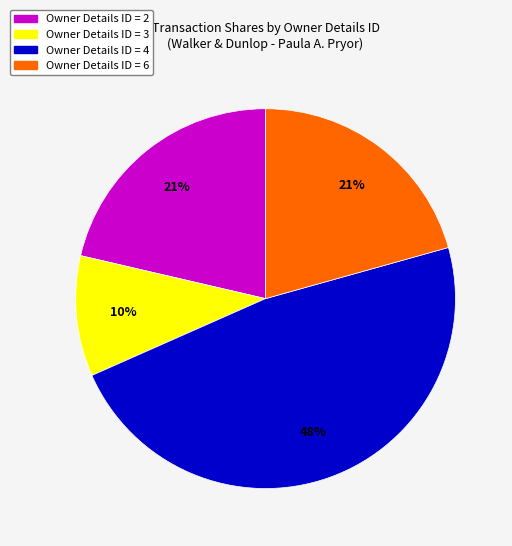

How many segments does this pie chart have?

4